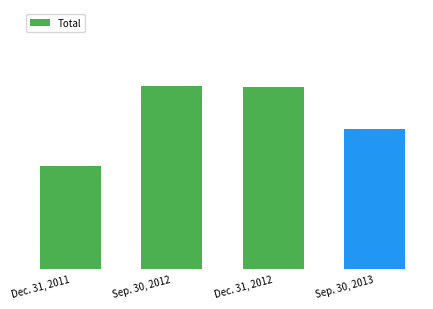

What is the sum of the values at Dec. 31, 2011 and Sep. 30, 2013?

129317